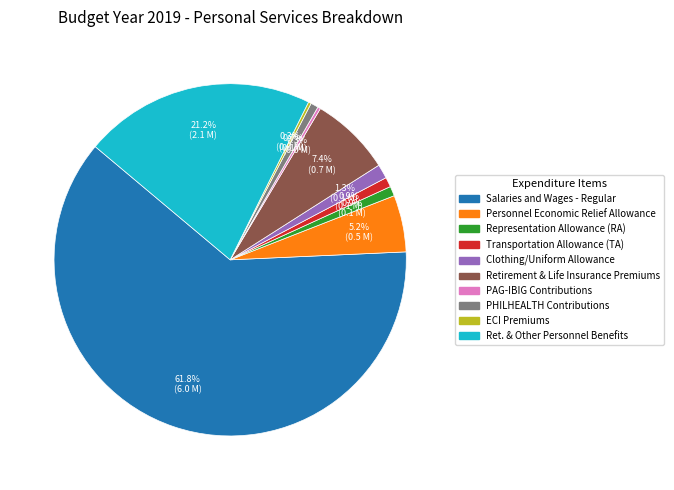

Does Salaries and Wages - Regular account for over 50% of the chart?

Yes